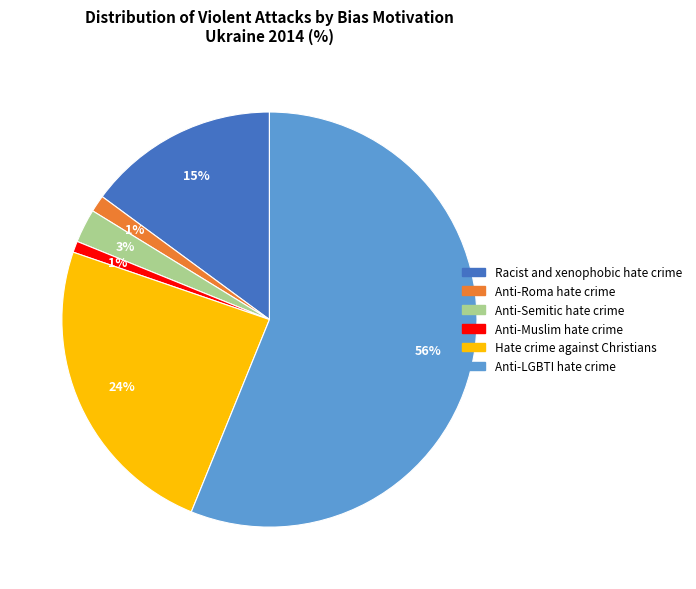

To the nearest percent, what portion does Anti-Muslim hate crime represent?

1%